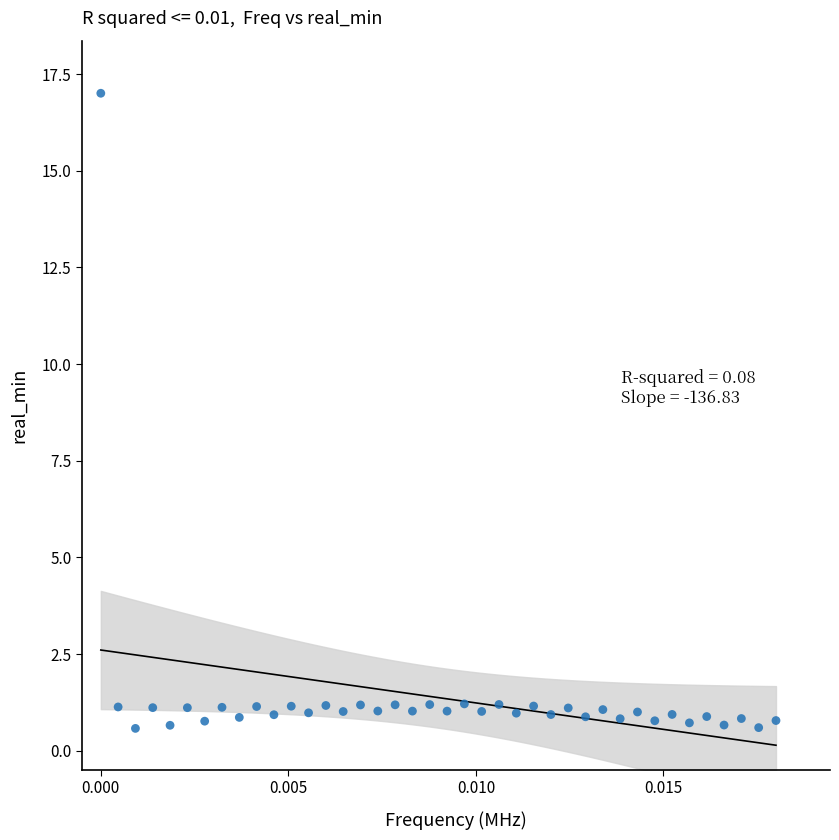

What is the range of Y values (max minus min)?

16.4